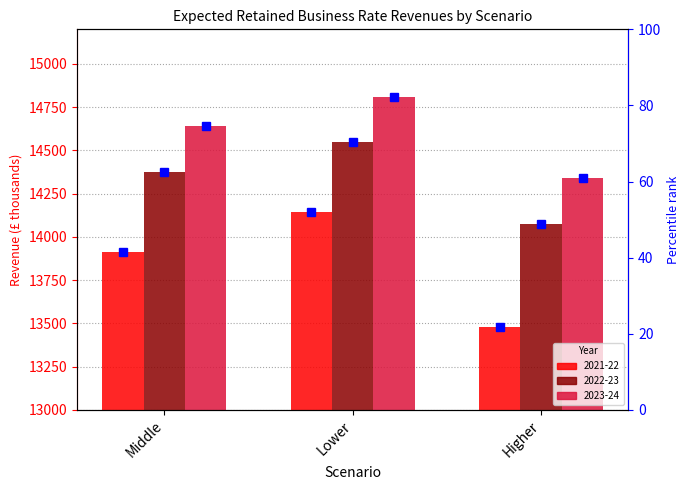

Where does the Expected retained business rate revenues 2022-23 (pct) series first go above 62?

Middle